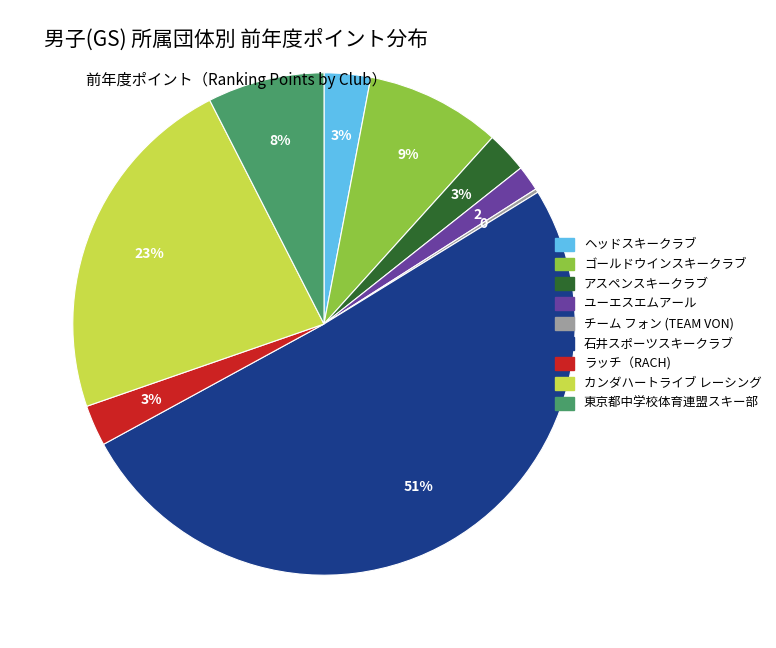

To the nearest percent, what is the average slice percentage?

11%